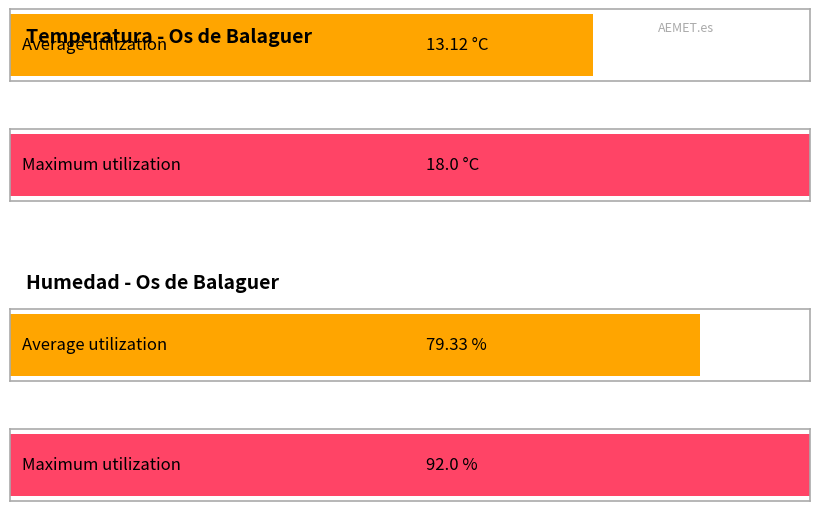

The value of Temperatura (ºC) at 09:00 is 15.4. True or false?

True